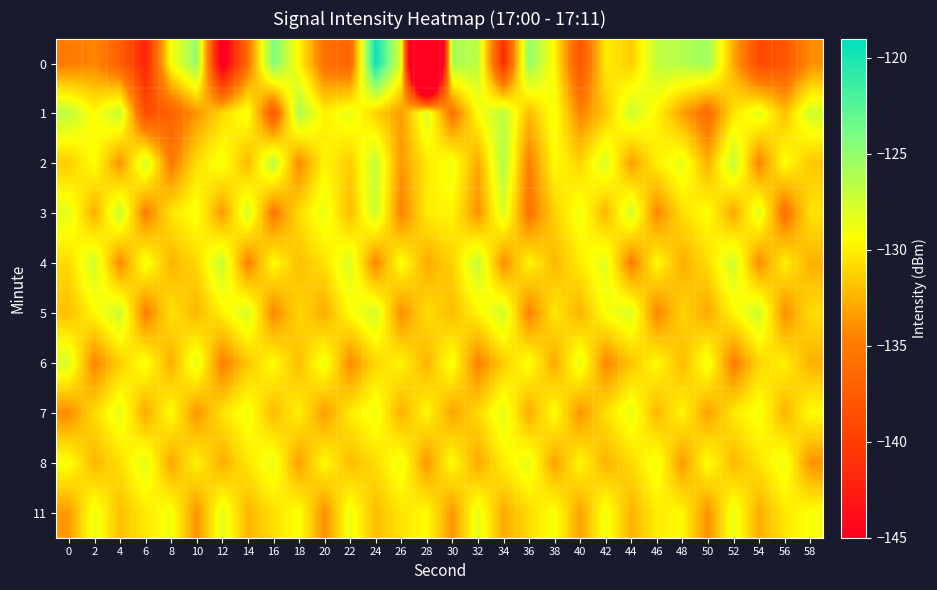

Reading right to left, what are all the values shown in this chart?

0: 58=-134.1	56=-138.0	54=-139.0	52=-132.8	50=-125.5	48=-126.3	46=-126.9	44=-131.4	42=-130.1	40=-138.2	38=-129.6	36=-124.9	34=-141.3	32=-126.6	30=-125.9	28=-182.5	26=-128.1	24=-119.5	22=-136.8	20=-135.8	18=-129.6	16=-124.1	14=-135.8	12=-146.8	10=-125.0	8=-129.1	6=-142.1	4=-137.2	2=-134.3	0=-135.0
1: 58=-127.6	56=-131.9	54=-128.3	52=-130.5	50=-136.1	48=-133.2	46=-129.8	44=-127.4	42=-131.7	40=-134.5	38=-128.9	36=-132.1	34=-126.8	32=-129.3	30=-135.6	28=-127.8	26=-133.4	24=-131.2	22=-128.5	20=-130.0	18=-126.1	16=-137.8	14=-128.8	12=-131.0	10=-133.6	8=-137.0	6=-138.7	4=-127.0	2=-129.5	0=-126.7
2: 58=-131.7	56=-129.2	54=-134.5	52=-126.9	50=-132.6	48=-128.4	46=-130.0	44=-133.3	42=-127.8	40=-131.1	38=-129.5	36=-134.8	34=-126.3	32=-132.9	30=-128.7	28=-130.3	26=-133.6	24=-127.1	22=-131.4	20=-129.8	18=-134.2	16=-126.6	14=-132.3	12=-128.9	10=-130.7	8=-135.1	6=-127.4	4=-133.8	2=-129.2	0=-131.5
3: 58=-130.5	56=-135.8	54=-128.1	52=-133.0	50=-129.3	48=-130.7	46=-134.3	44=-127.5	42=-132.4	40=-128.8	38=-131.2	36=-135.5	34=-127.9	32=-133.9	30=-129.7	28=-130.1	26=-134.6	24=-127.3	22=-132.2	20=-128.5	18=-130.8	16=-135.2	14=-127.6	12=-133.5	10=-129.0	8=-130.4	6=-134.9	4=-127.1	2=-132.7	0=-128.3
4: 58=-132.6	56=-129.9	54=-134.1	52=-127.4	50=-130.8	48=-132.7	46=-129.5	44=-134.9	42=-128.1	40=-130.2	38=-132.3	36=-129.7	34=-134.0	32=-127.0	30=-131.3	28=-132.8	26=-129.1	24=-134.4	22=-127.8	20=-130.6	18=-132.0	16=-129.4	14=-134.7	12=-127.2	10=-131.0	8=-132.5	6=-128.8	4=-134.2	2=-127.5	0=-130.9
5: 58=-130.8	56=-134.0	54=-127.4	52=-129.7	50=-132.9	48=-131.1	46=-134.4	44=-127.9	42=-129.2	40=-132.5	38=-130.3	36=-134.6	34=-127.5	32=-129.8	30=-132.1	28=-130.7	26=-134.1	24=-127.6	22=-129.4	20=-132.8	18=-131.0	16=-134.3	14=-127.7	12=-129.9	10=-132.4	8=-130.5	6=-134.8	4=-127.3	2=-129.6	0=-132.0
6: 58=-132.6	56=-129.9	54=-131.1	52=-134.9	50=-128.7	48=-132.2	46=-129.5	44=-131.8	42=-134.3	40=-128.3	38=-132.9	36=-129.1	34=-131.4	32=-134.6	30=-128.9	28=-132.5	26=-129.8	24=-131.0	22=-134.2	20=-128.6	18=-132.1	16=-129.4	14=-131.7	12=-134.8	10=-128.2	8=-132.7	6=-129.0	4=-131.3	2=-134.5	0=-127.8
7: 58=-129.4	56=-132.5	54=-128.9	52=-130.3	50=-133.2	48=-129.7	46=-132.3	44=-128.5	42=-130.6	40=-133.8	38=-129.2	36=-132.8	34=-128.3	32=-130.9	30=-133.1	28=-129.6	26=-132.6	24=-128.7	22=-130.2	20=-133.4	18=-129.9	16=-132.2	14=-128.8	12=-130.5	10=-133.7	8=-129.3	6=-132.9	4=-128.4	2=-130.8	0=-134.1
8: 58=-133.8	56=-128.6	54=-130.5	52=-132.3	50=-129.2	48=-133.5	46=-128.8	44=-130.9	42=-132.5	40=-129.6	38=-133.2	36=-128.4	34=-130.1	32=-132.9	30=-129.3	28=-133.6	26=-128.7	24=-130.8	22=-132.1	20=-129.5	18=-133.3	16=-128.5	14=-130.4	12=-132.7	10=-129.8	8=-133.0	6=-128.2	4=-130.7	2=-132.4	0=-129.1
11: 58=-129.2	56=-130.4	54=-132.7	52=-128.5	50=-133.9	48=-129.6	46=-130.1	44=-132.5	42=-128.8	40=-133.2	38=-129.0	36=-130.9	34=-132.8	32=-128.4	30=-133.7	28=-129.4	26=-130.5	24=-132.1	22=-128.7	20=-134.0	18=-129.1	16=-130.7	14=-132.4	12=-128.3	10=-133.8	8=-128.9	6=-130.3	4=-132.0	2=-128.6	0=-133.5